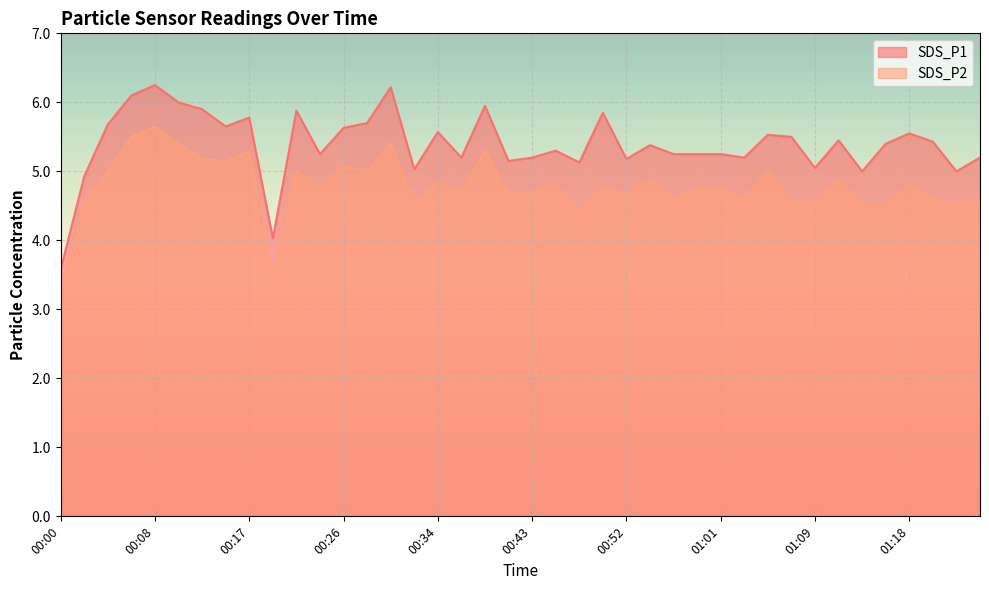

Reading left to right, transcribe all the data shown in this chart.

SDS_P1: 00:00=3.6	00:02=4.9	00:04=5.7	00:06=6.1	00:08=6.2	00:10=6.0	00:13=5.9	00:15=5.7	00:17=5.8	00:19=4.0	00:21=5.9	00:24=5.2	00:26=5.6	00:28=5.7	00:30=6.2	00:32=5.0	00:34=5.6	00:37=5.2	00:39=6.0	00:41=5.2	00:43=5.2	00:45=5.3	00:47=5.1	00:50=5.8	00:52=5.2	00:54=5.4	00:56=5.2	00:58=5.2	01:01=5.2	01:03=5.2	01:05=5.5	01:07=5.5	01:09=5.0	01:11=5.5	01:14=5.0	01:16=5.4	01:18=5.5	01:20=5.4	01:22=5.0	01:24=5.2
SDS_P2: 00:00=3.2	00:02=4.5	00:04=5.0	00:06=5.5	00:08=5.7	00:10=5.4	00:13=5.2	00:15=5.2	00:17=5.3	00:19=3.5	00:21=5.0	00:24=4.8	00:26=5.1	00:28=5.0	00:30=5.4	00:32=4.5	00:34=4.8	00:37=4.7	00:39=5.3	00:41=4.7	00:43=4.7	00:45=4.8	00:47=4.4	00:50=4.8	00:52=4.7	00:54=4.9	00:56=4.6	00:58=4.8	01:01=4.8	01:03=4.6	01:05=5.0	01:07=4.5	01:09=4.5	01:11=4.9	01:14=4.5	01:16=4.5	01:18=4.8	01:20=4.6	01:22=4.5	01:24=4.6